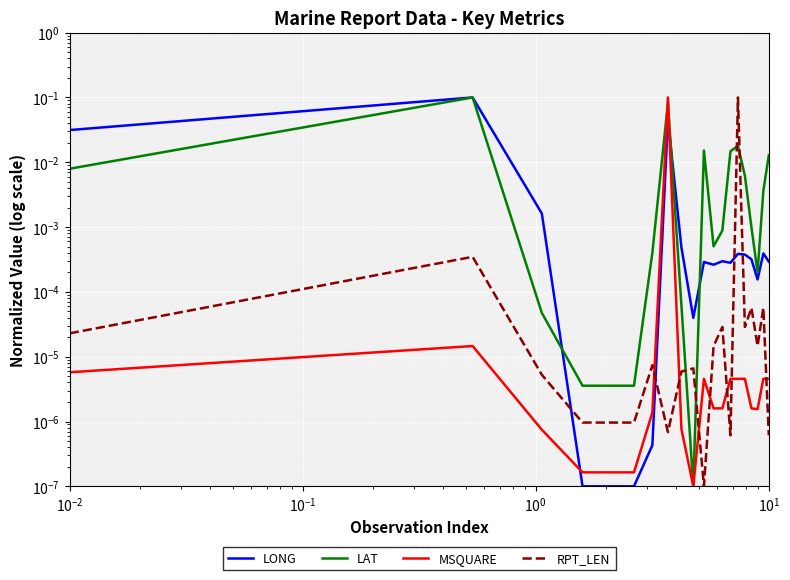

What is the label of the 5th point from the left?

$\mathdefault{10^{1}}$